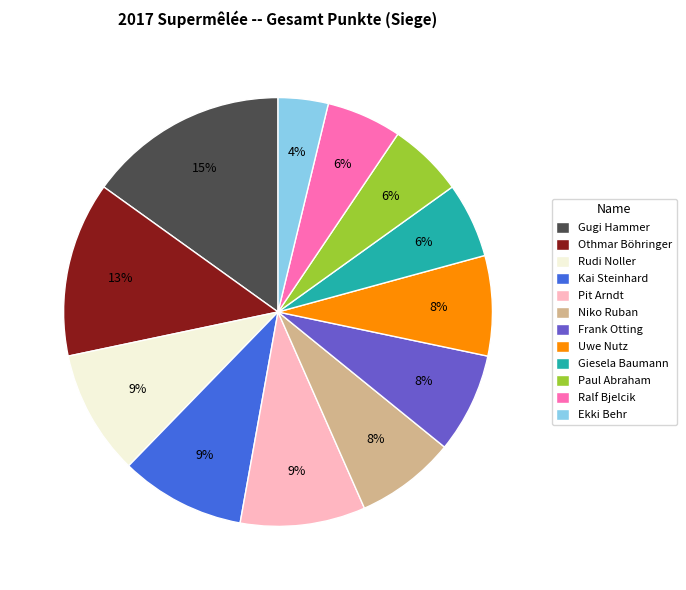

Does Frank Otting represent more than half of the total?

No